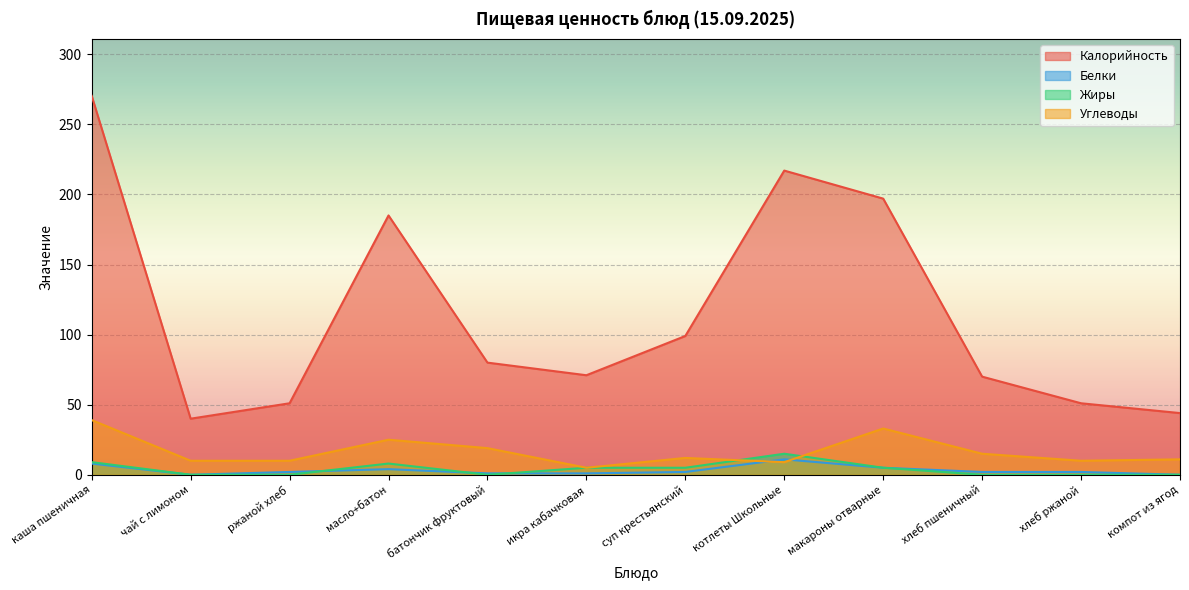

At which category is the sum across all series the highest?

каша пшеничная